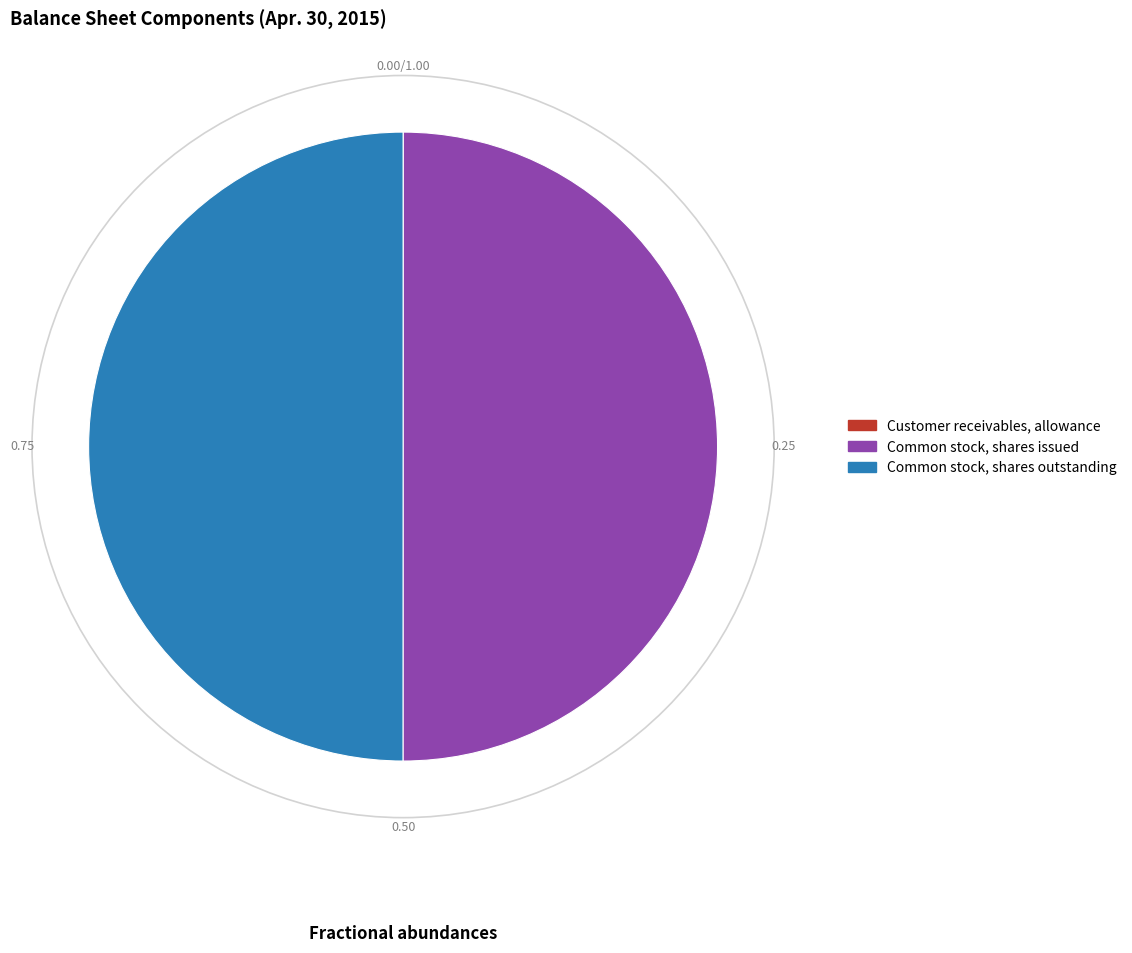

Do Common stock, shares outstanding and Common stock, shares issued together represent more than half of the pie?

Yes